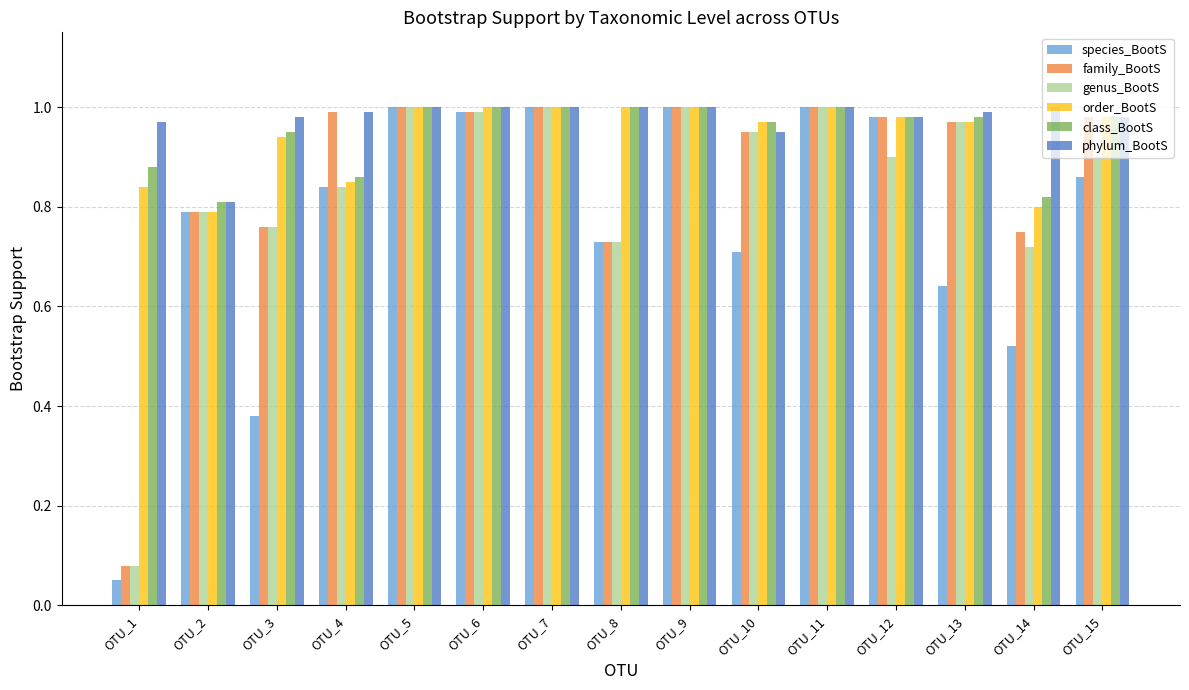

What is the sum of all family_BootS values?

13.0